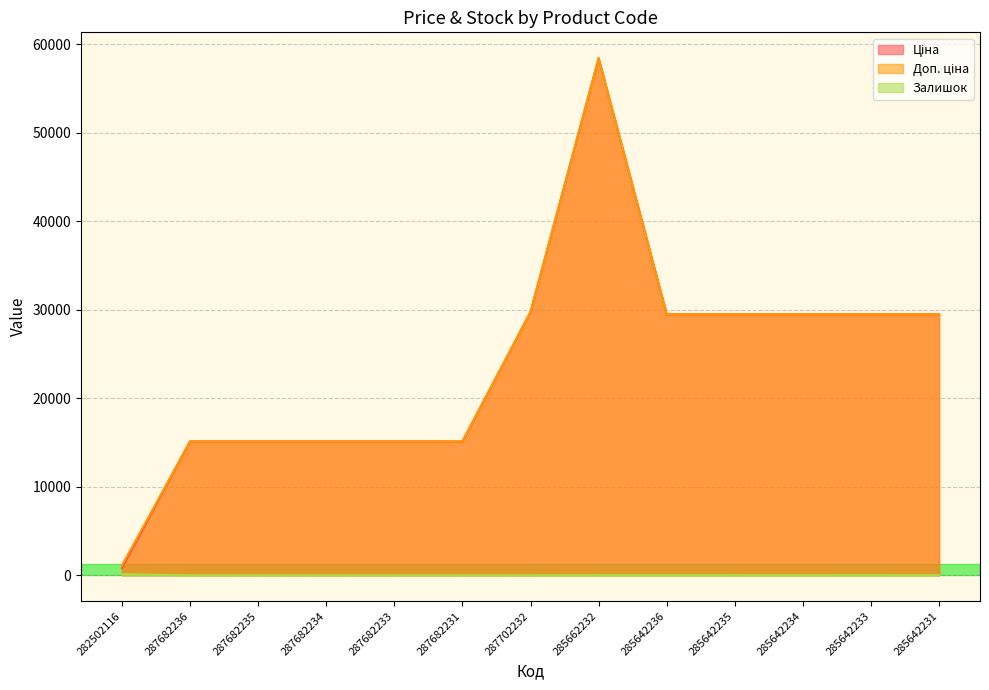

What value does the Ціна series have at 287702232?

29747.2